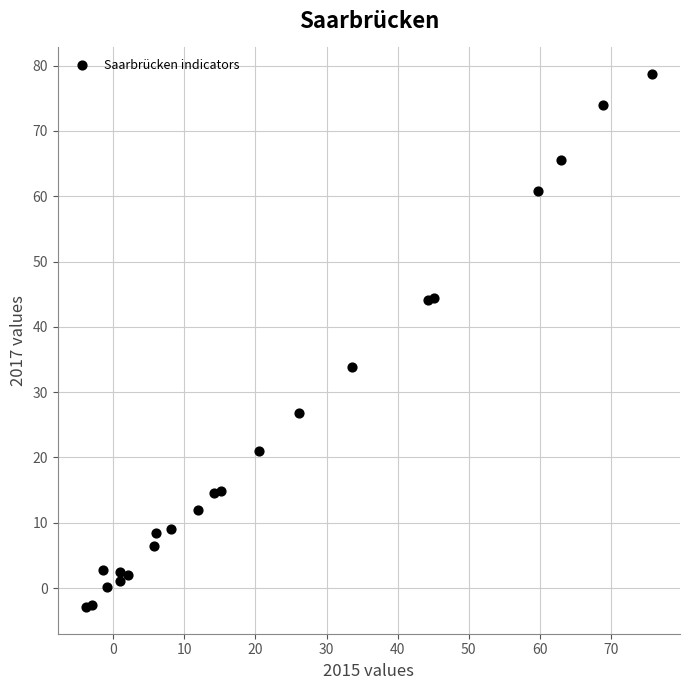

What Y value in the scatter plot is closest to 37?

33.9